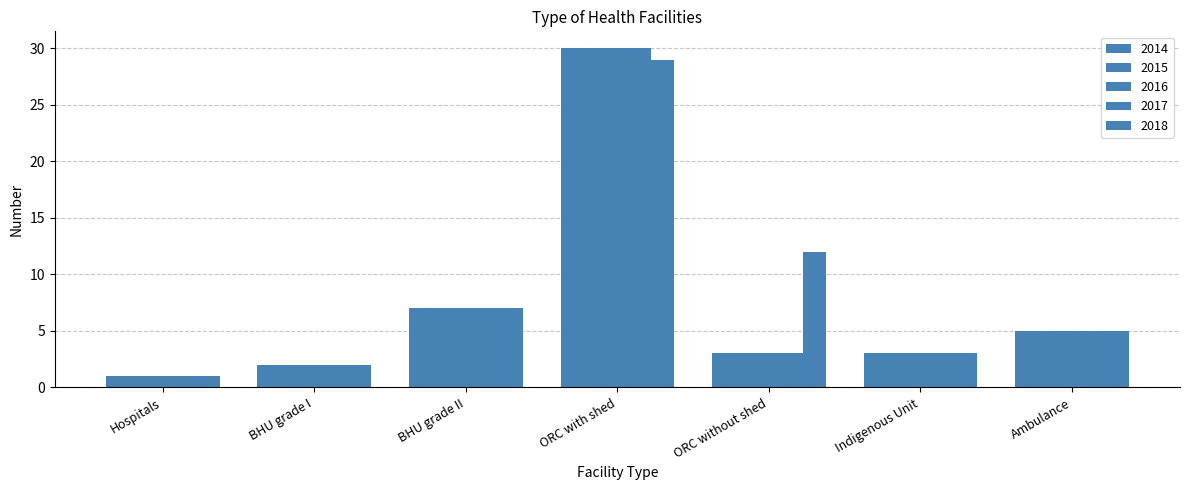

How many groups of bars are there?

7